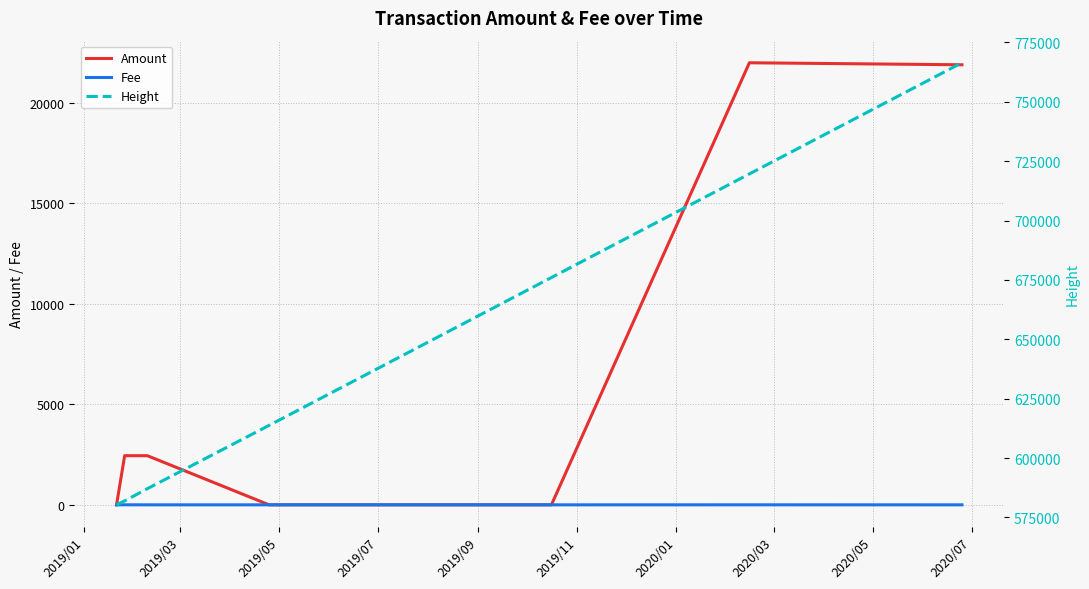

At 2019/09, list the series in order from smallest to largest.

Fee, Amount, Height